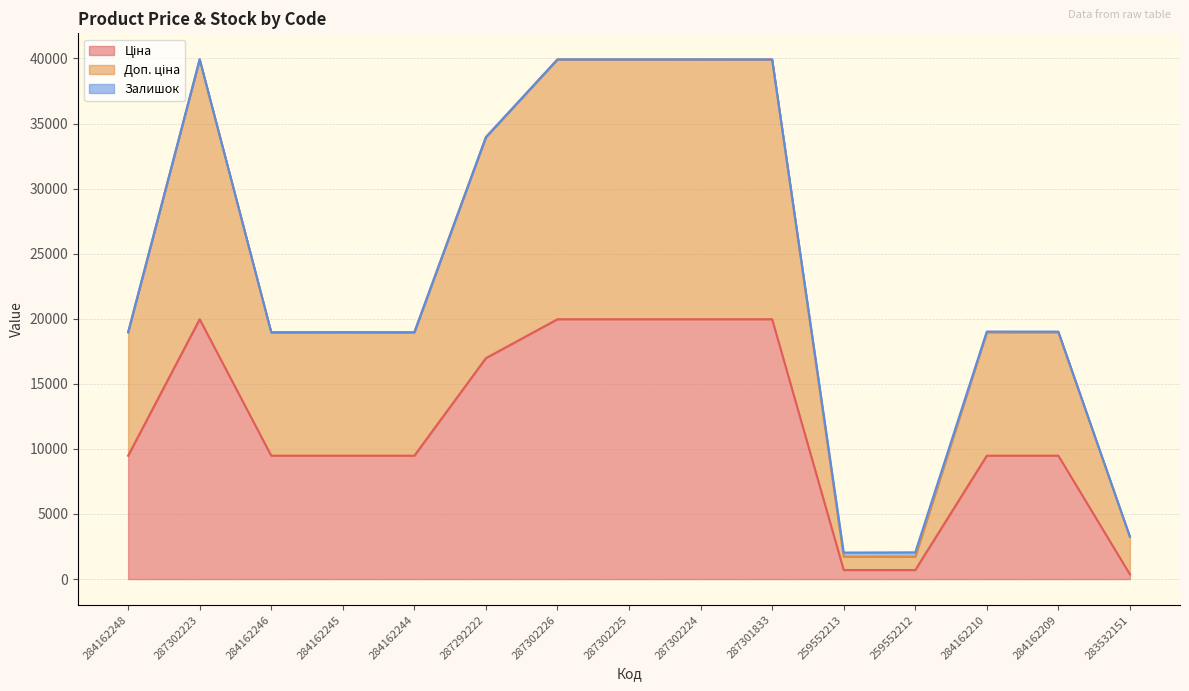

What is the total value across all series at 284162246?

18960.1